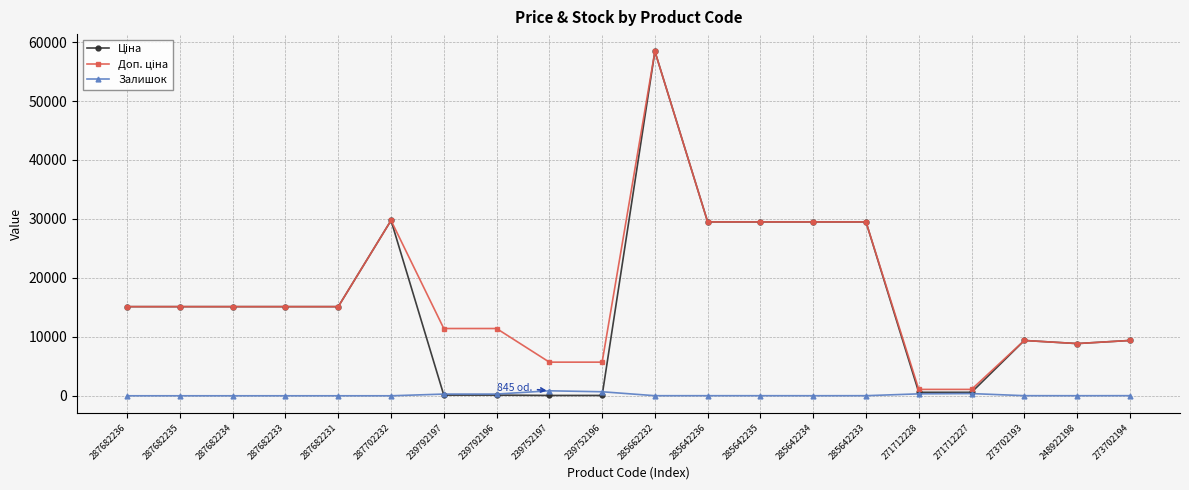

What is the total value across all series at 287682235?

30240.0